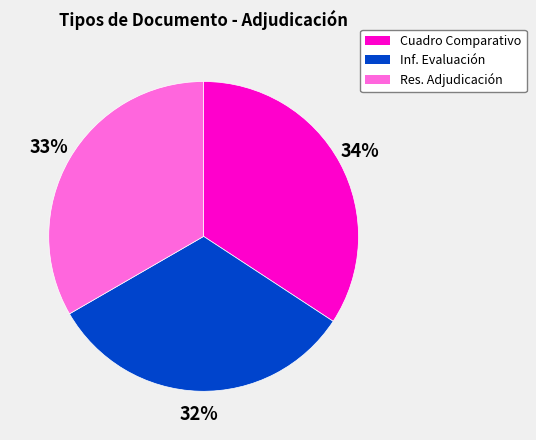

What percentage is the Res. Adjudicación slice, to the nearest percent?

33%